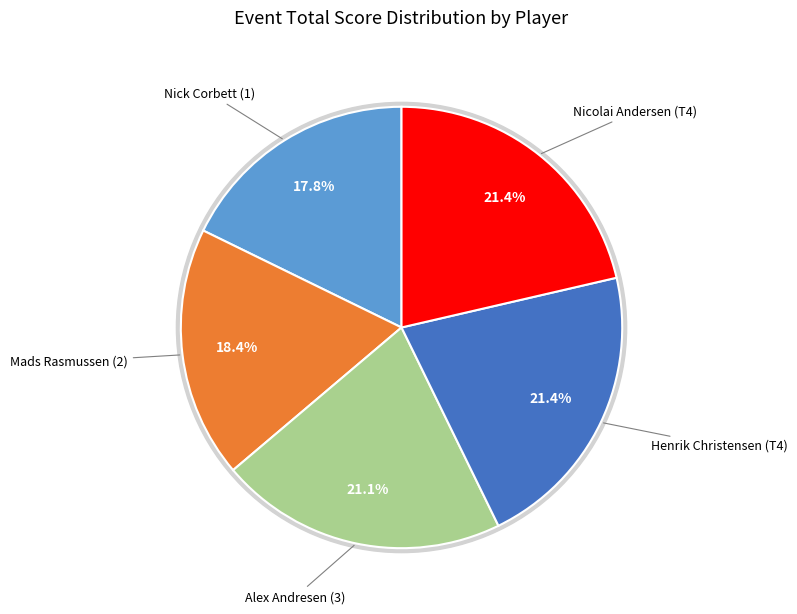

Do Nicolai Andersen (T4) and Alex Andresen (3) together represent more than half of the pie?

No